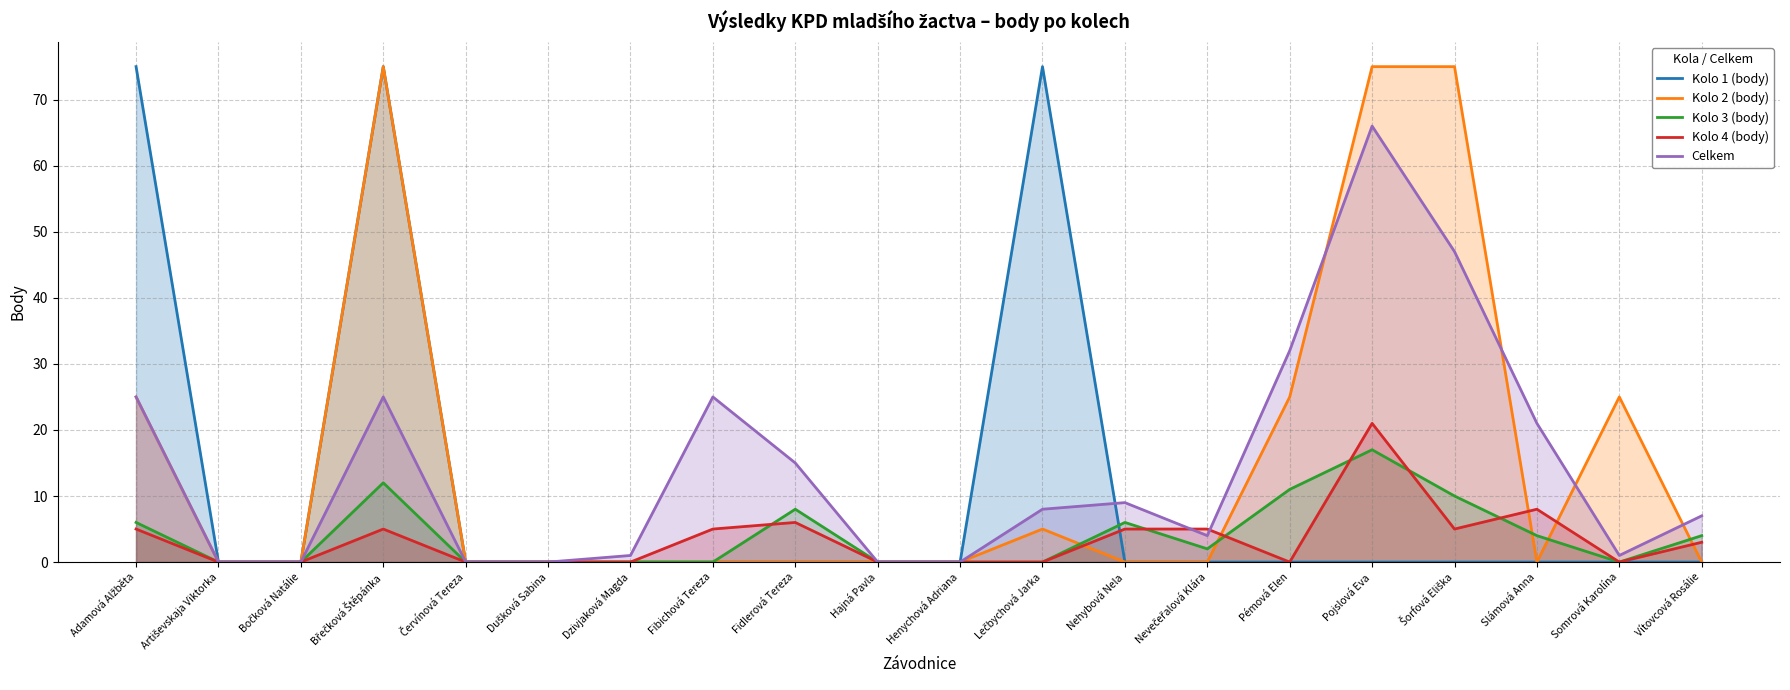

Which category has the highest value across all series?

Adamová Alžběta